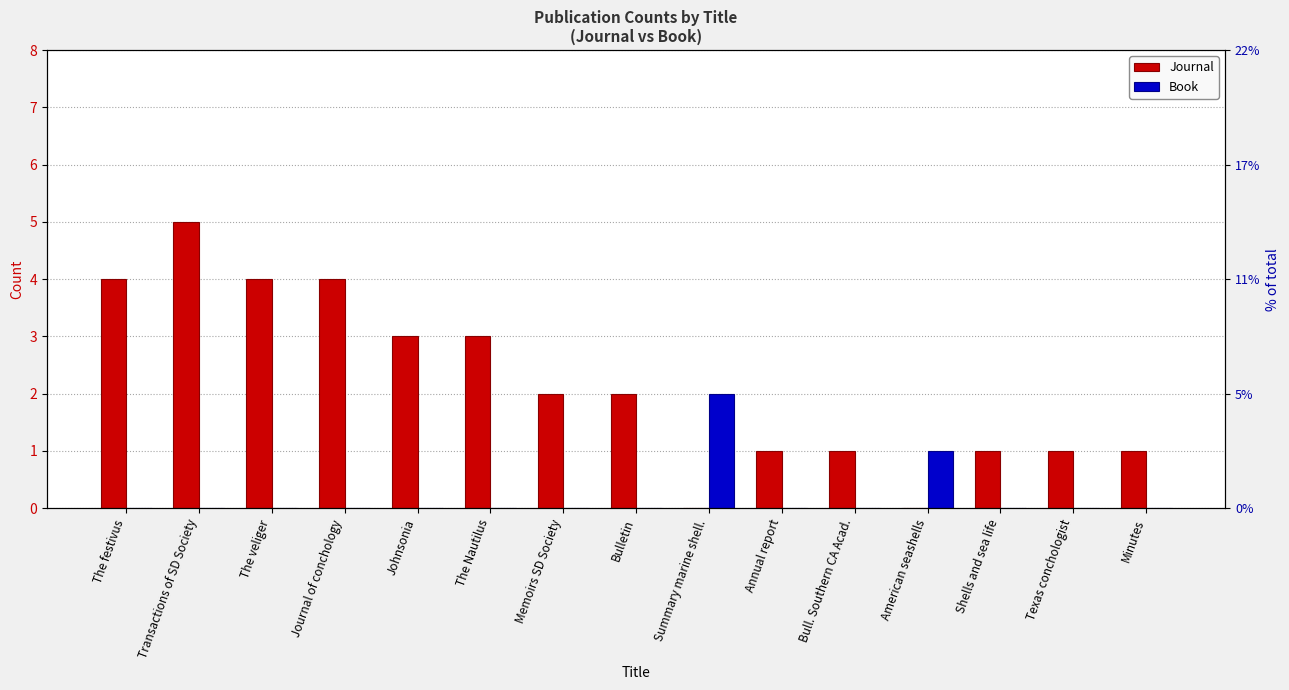

At which label is Journal closest to 2?

Memoirs SD Society